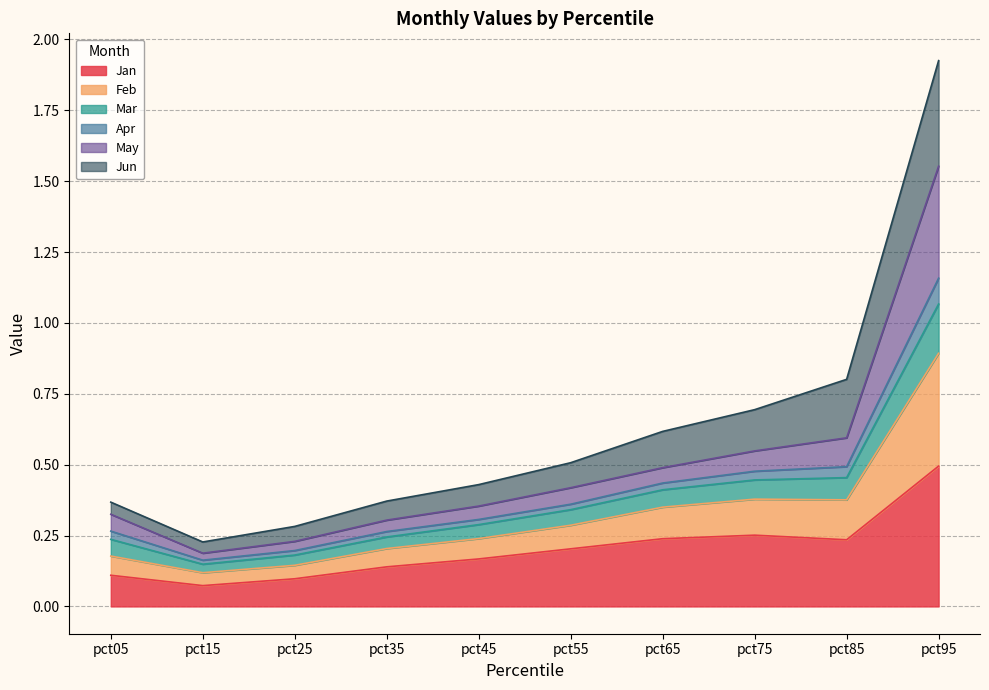

How many data points does each series have?

10